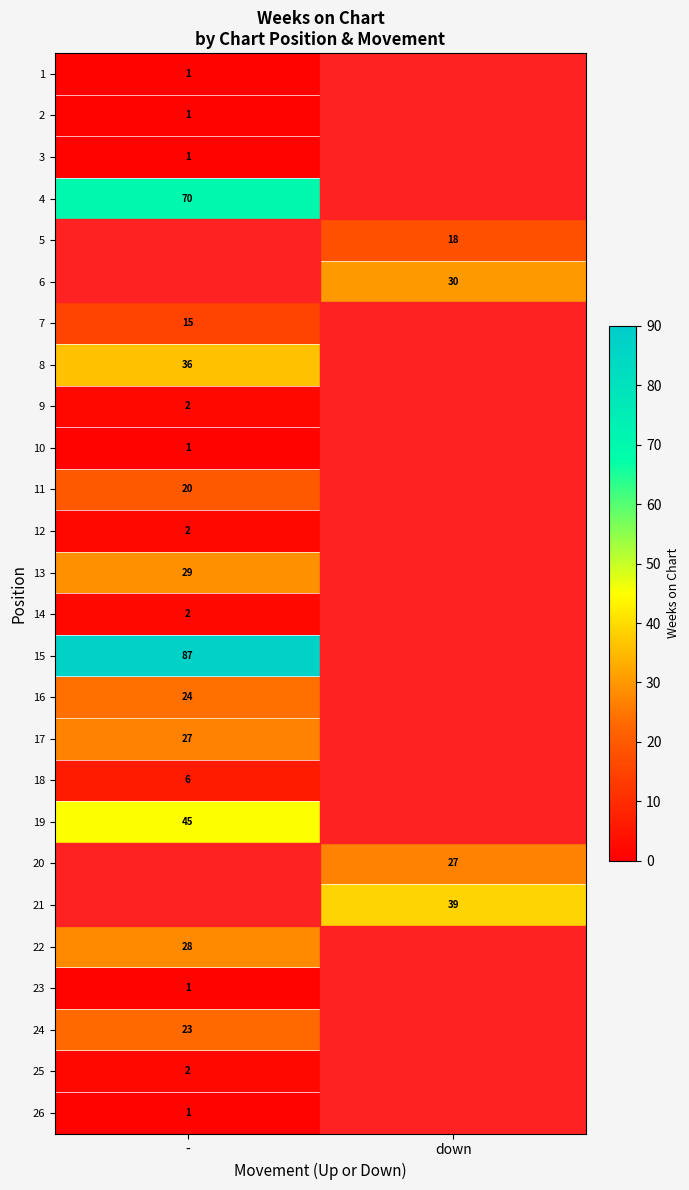

True or false: 16 has a value of 24 at -.

True